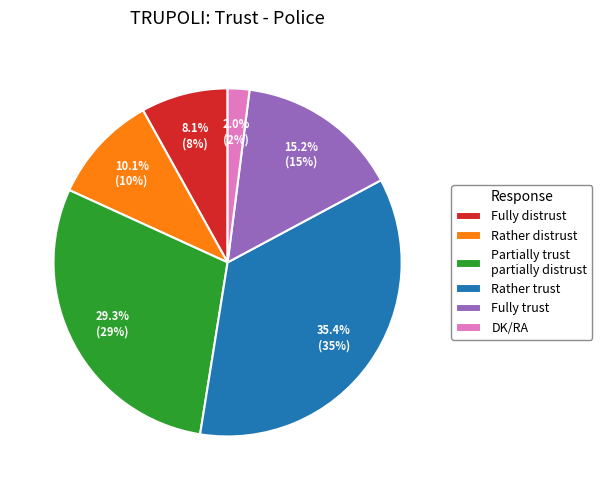

The Fully trust slice represents 15% of the pie. True or false?

True